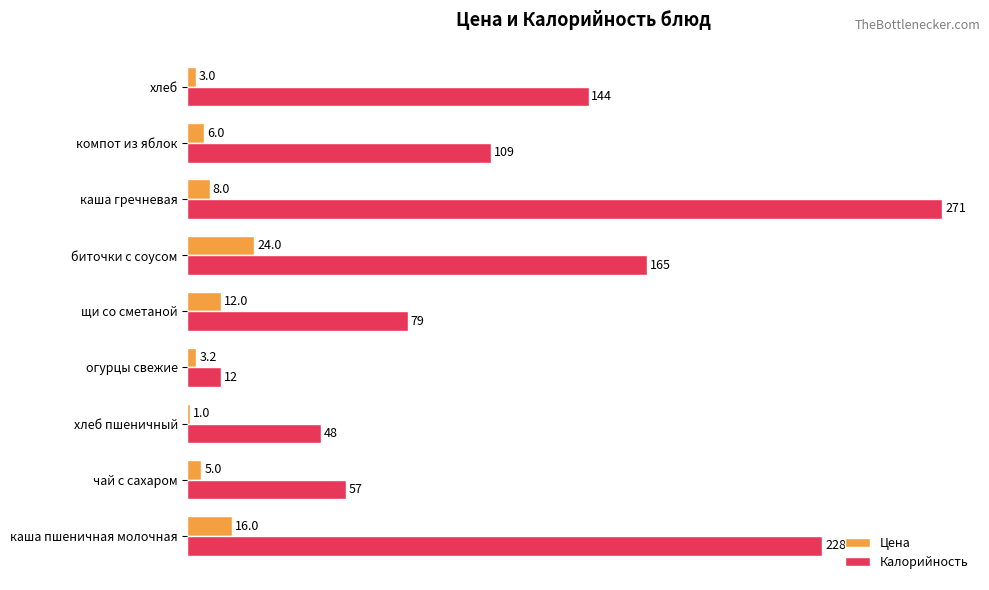

What is the total value across all series at хлеб?

147.0